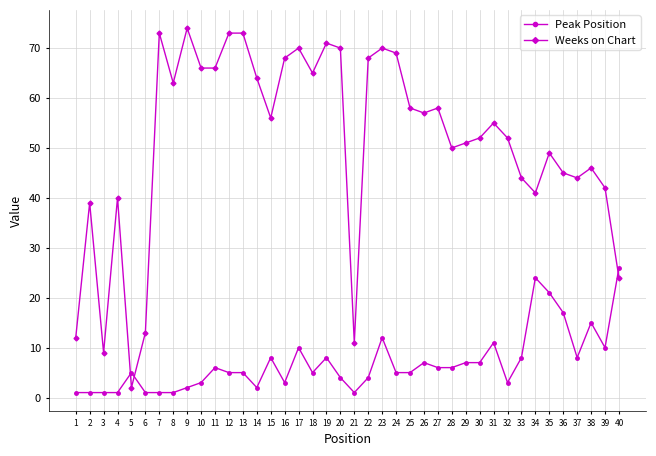

The Weeks on Chart series shows 27 at 11. True or false?

False